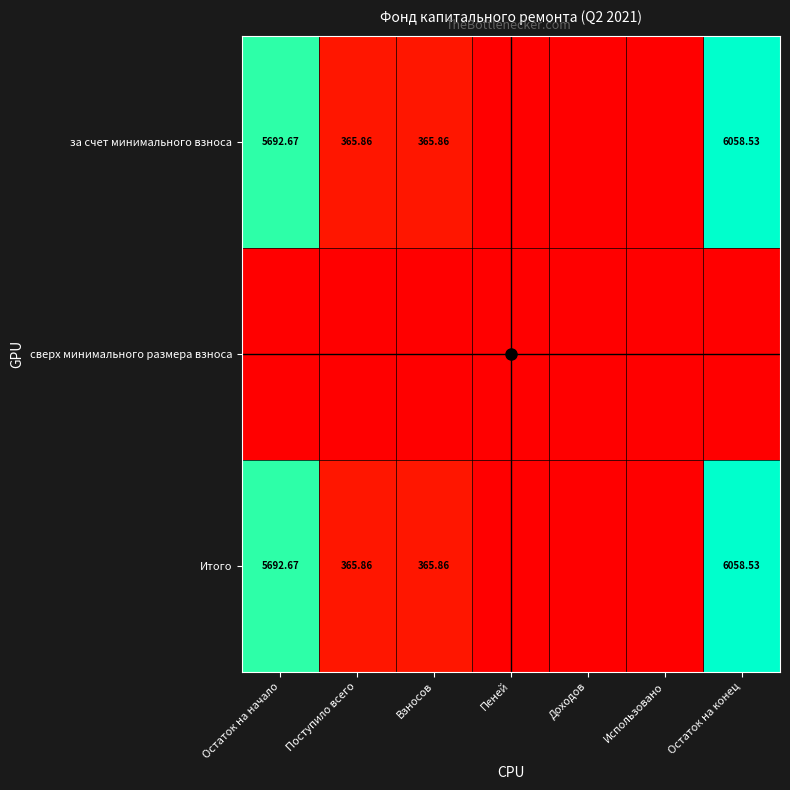

Is the value of за счет минимального взноса at Взносов greater than the value of сверх минимального размера взноса at Остаток на начало?

Yes